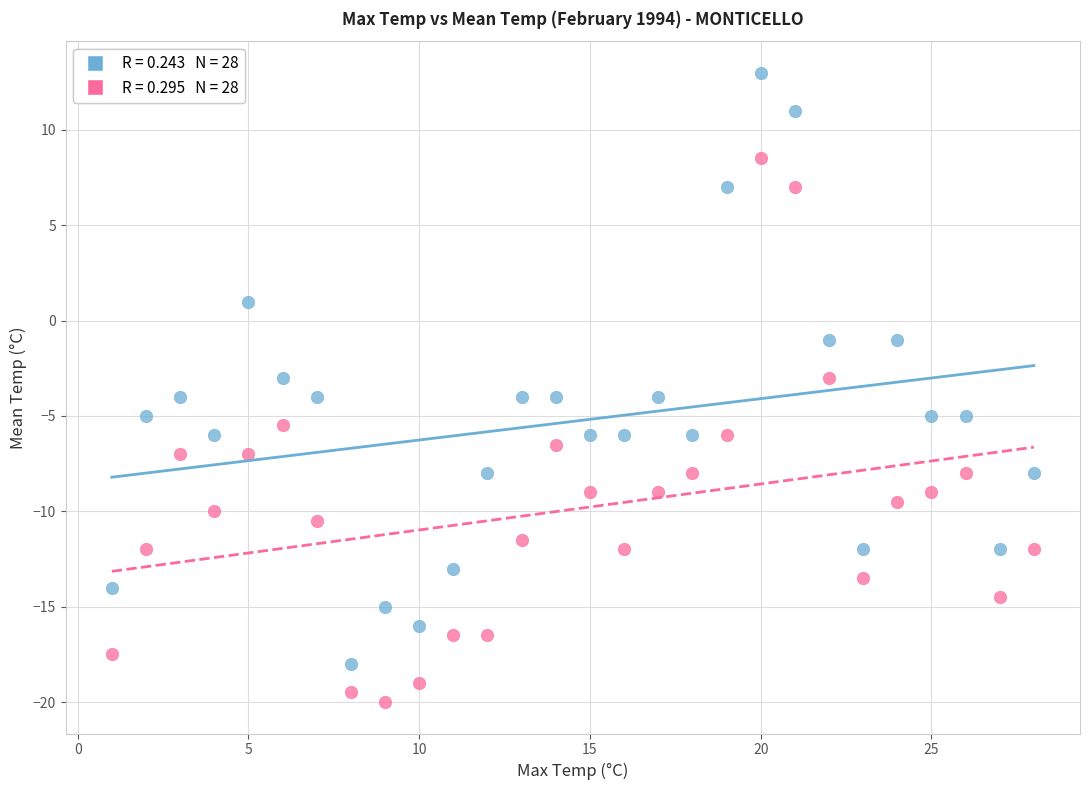

Across all data points, what is the range of Y values (max minus min)?

33.0